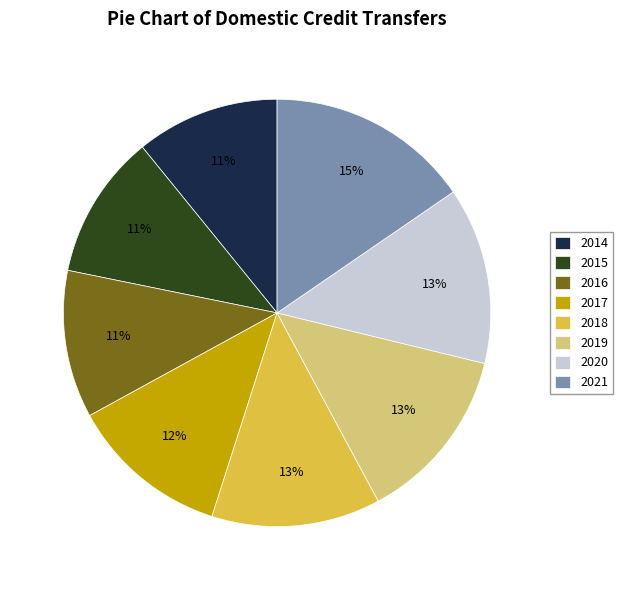

Do 2016 and 2017 together represent more than half of the pie?

No